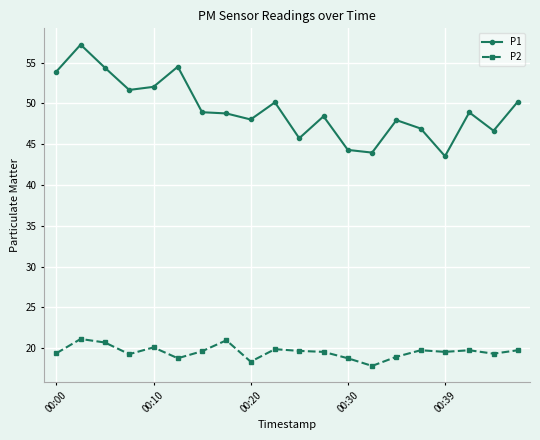

What is the value of the P1 point at the 13th from the left?

44.3